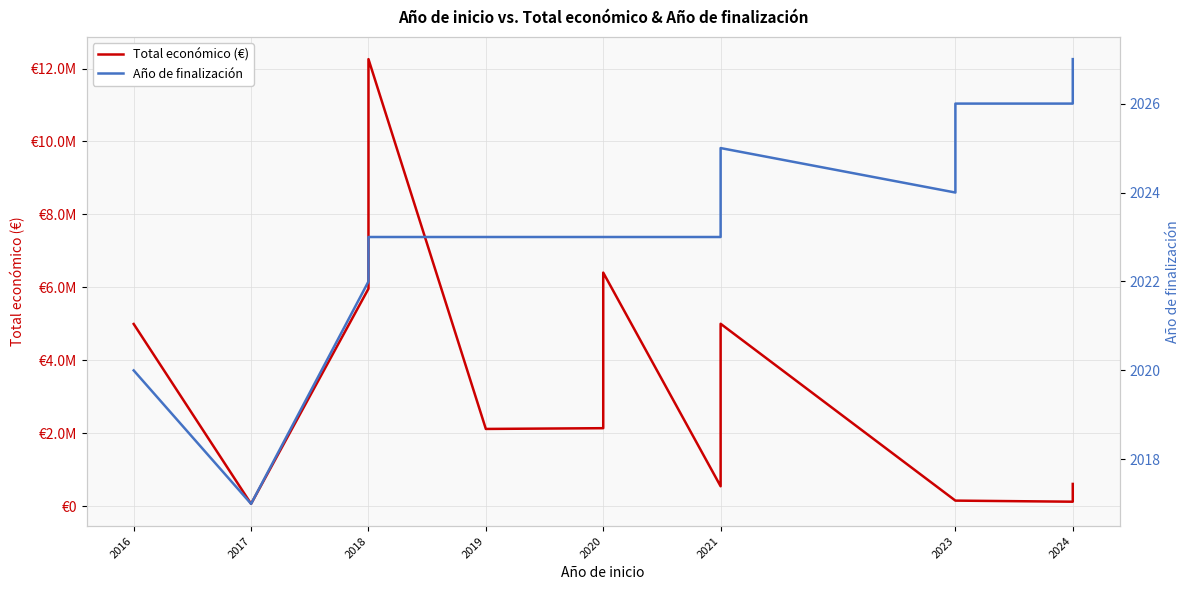

Which series has the widest spread of values?

Total económico (€)